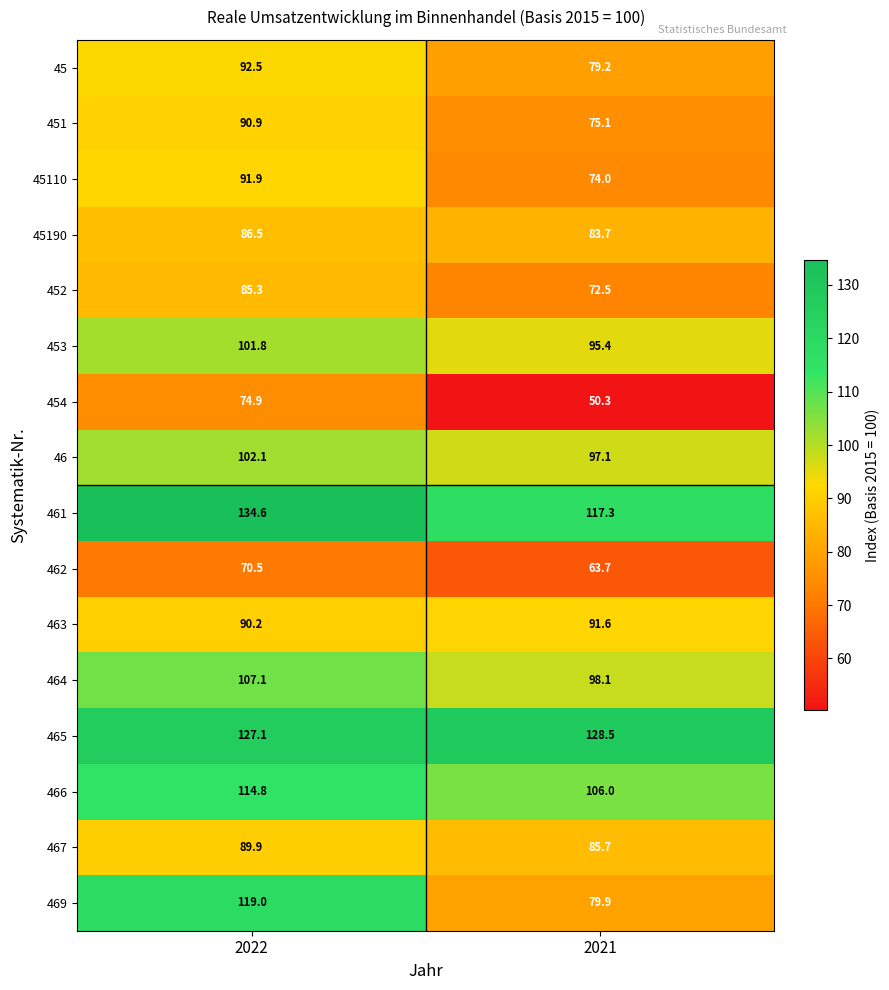

Where is 469 nearest to the value 99?

2021